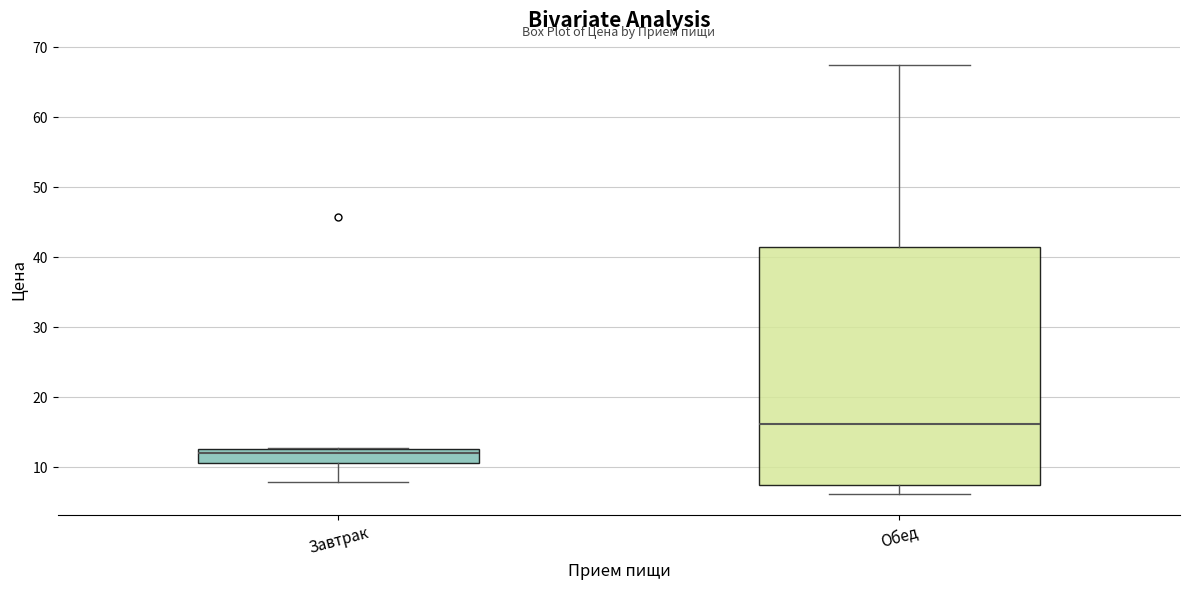

Reading left to right, transcribe this box plot: for each box, give where its median line is, the range the box spans, and where its two whiskers end, as read against the y-axis. The values are not printed on the chart, so give them approximately, as read against the axis.

Завтрак: median 12, box 11 to 13, whiskers 8 to 13
Обед: median 16, box 7 to 41, whiskers 6 to 67